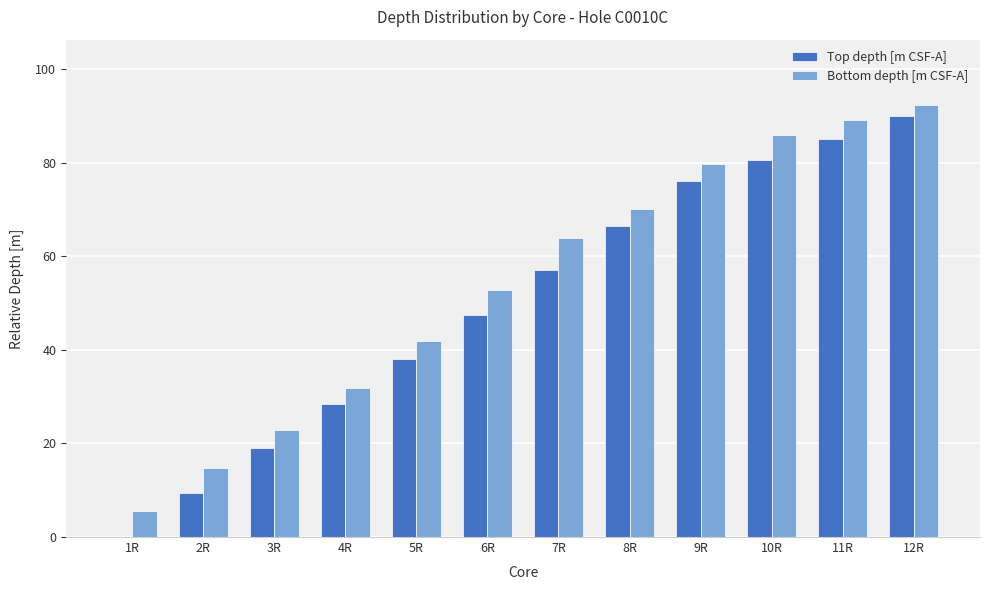

What is the sum of the Bottom depth [m CSF-A] values at 9R and 2R?

94.5